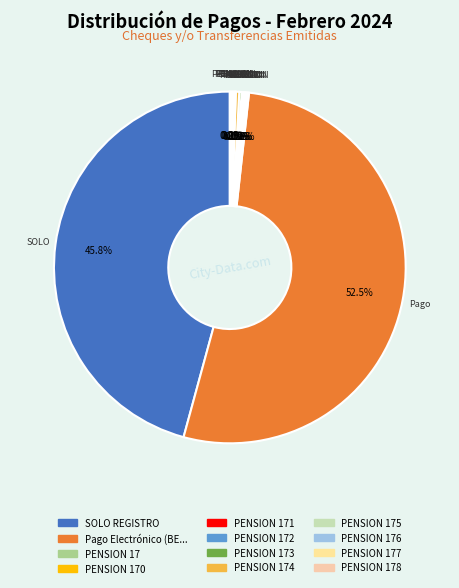

Which category accounts for the majority?

Pago Electrónico (BECAS)